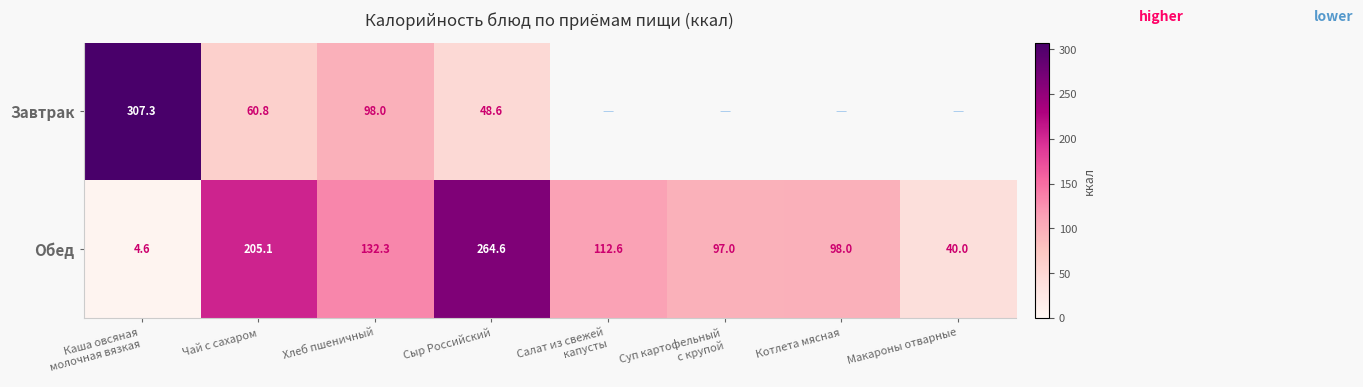

The Завтрак series shows 98.0 at Хлеб пшеничный. True or false?

True